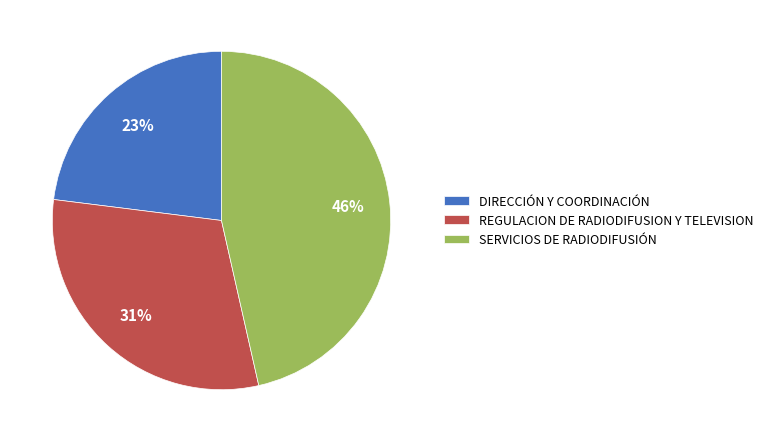

What is the ratio of the value at SERVICIOS DE RADIODIFUSIÓN to the value at DIRECCIÓN Y COORDINACIÓN?

2.0